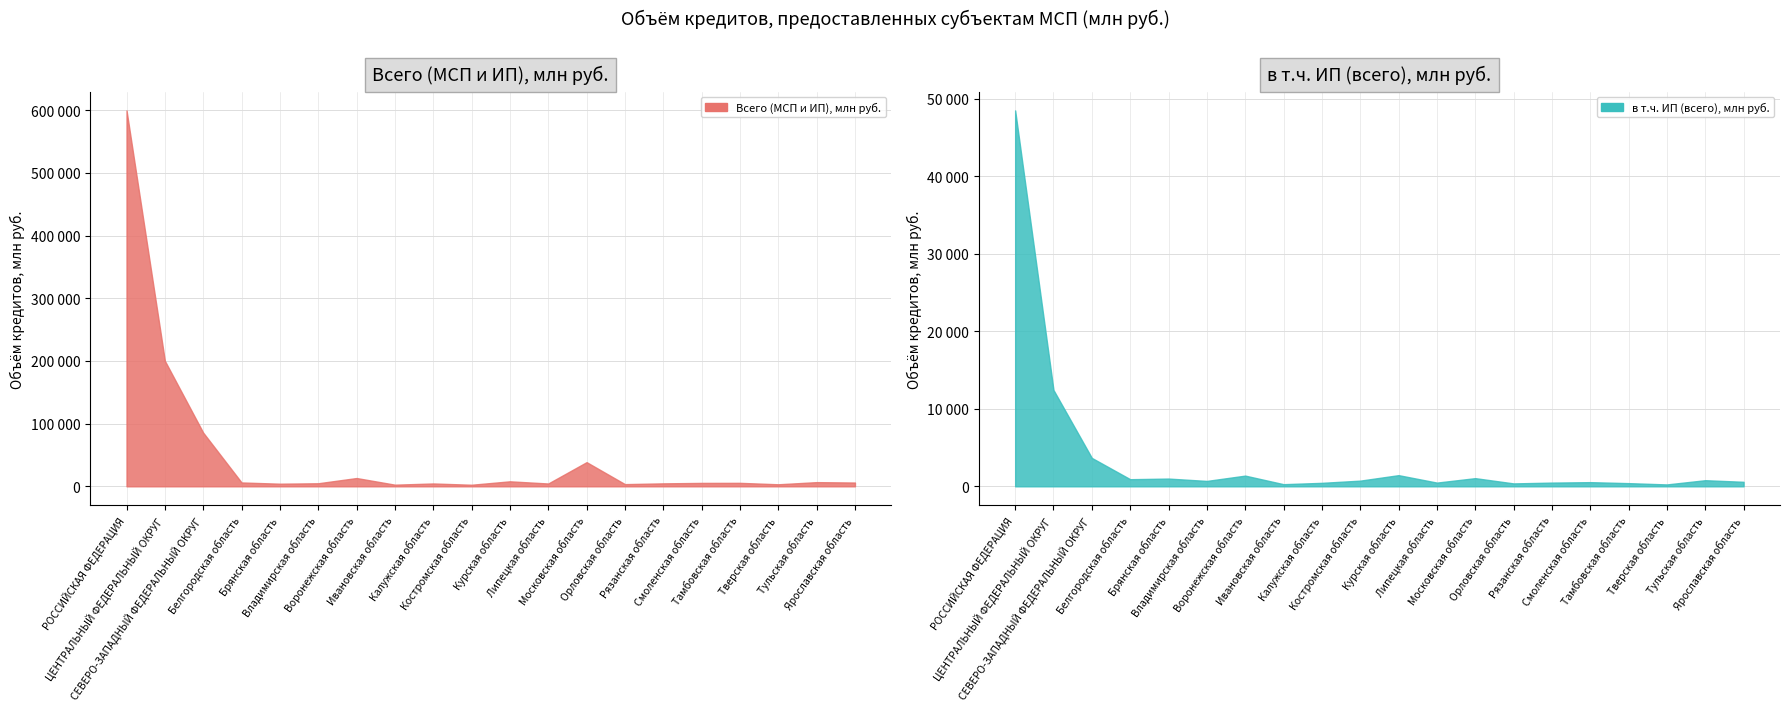

What is the difference between the maximum and second lowest values in the в рублях (ИП) series?

48105